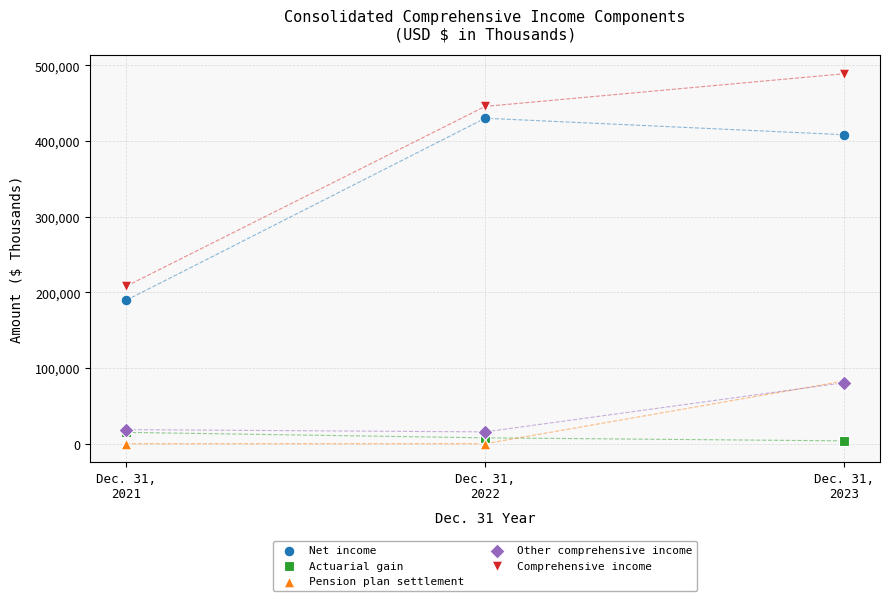

Across all series, what Y value is closest to 244468?

208170